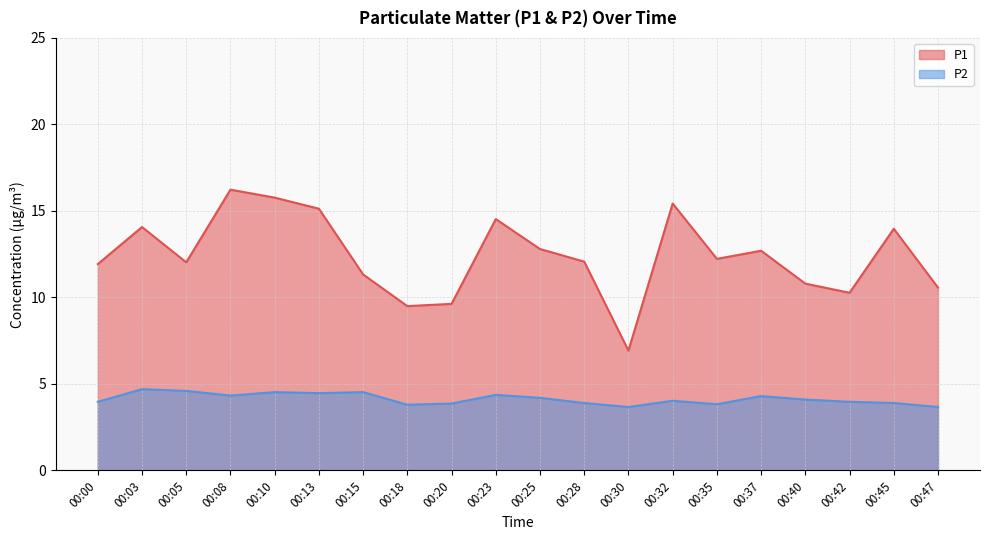

At which category does P1 reach its first local valley?

00:05